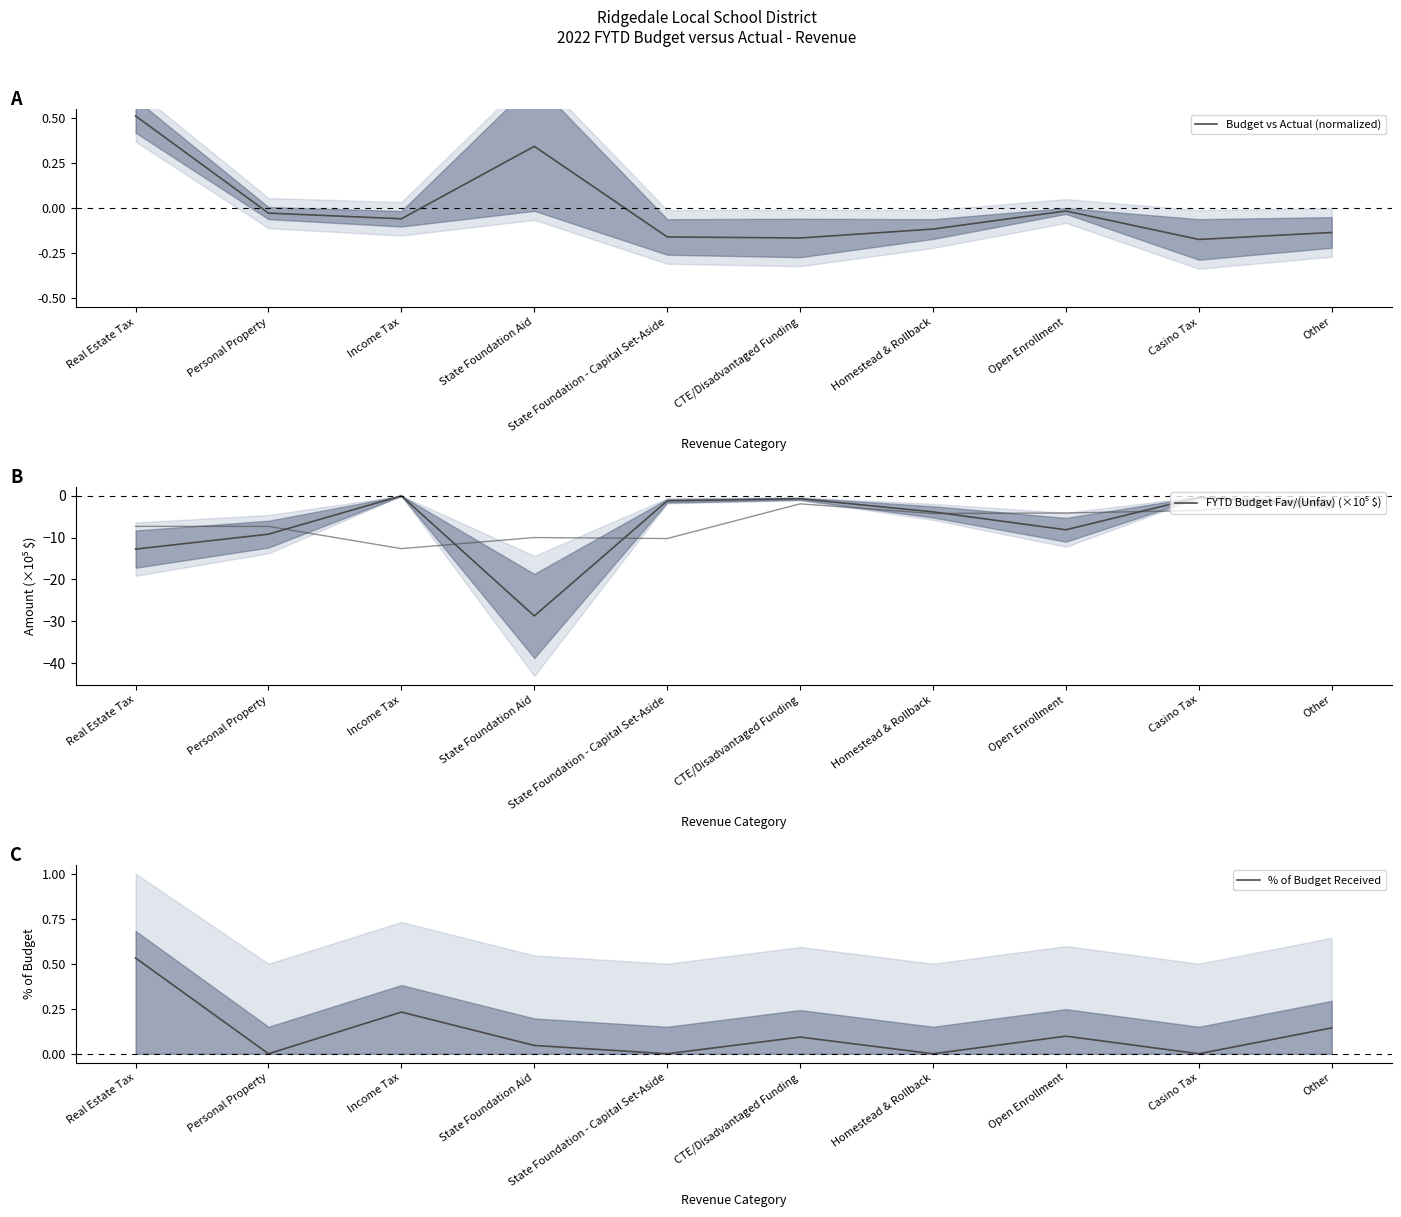

What is the difference between the second highest and minimum values in the Budget vs Actual (normalized) series?

0.5